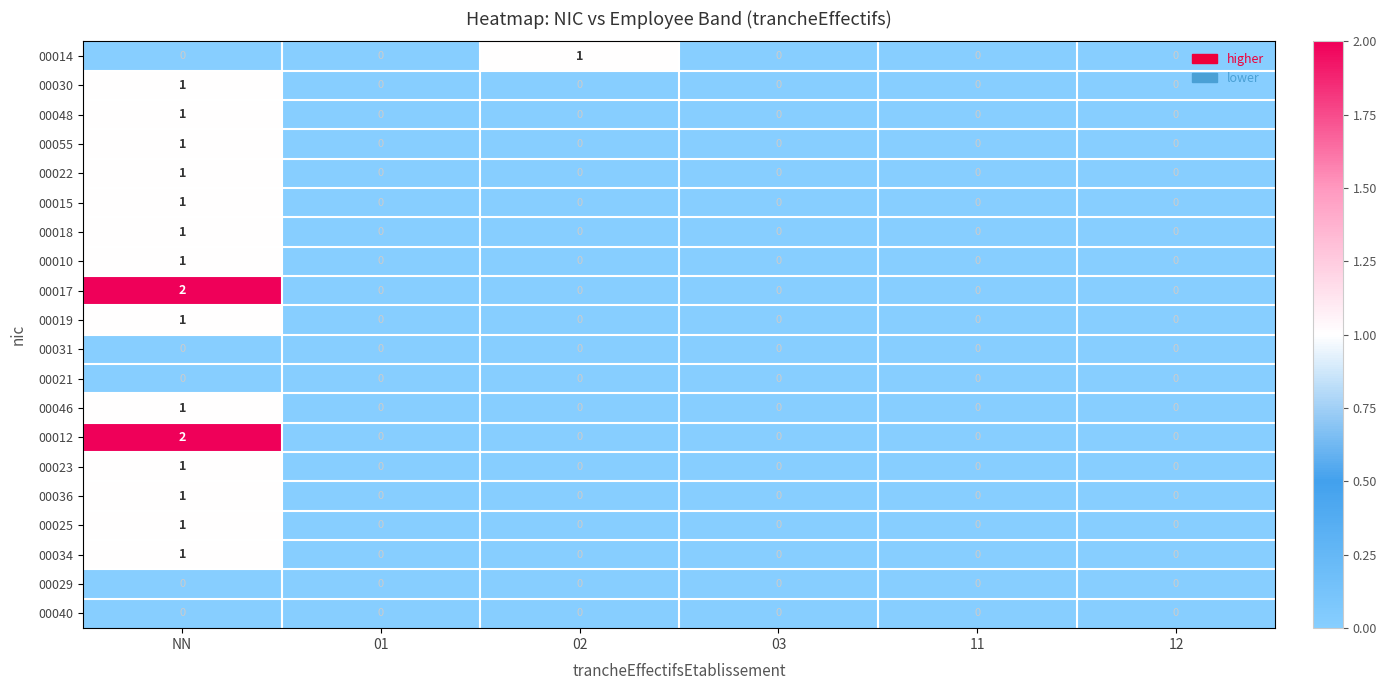

Which category has the highest value across all series?

NN